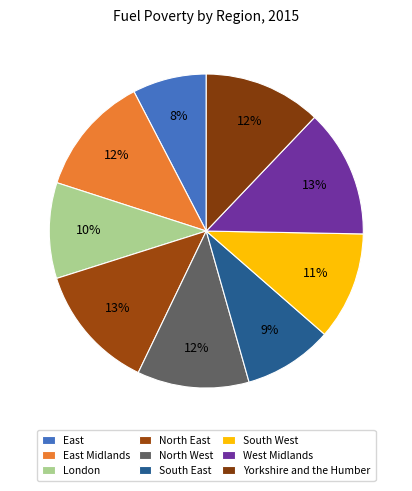

Does any single category account for the majority?

No